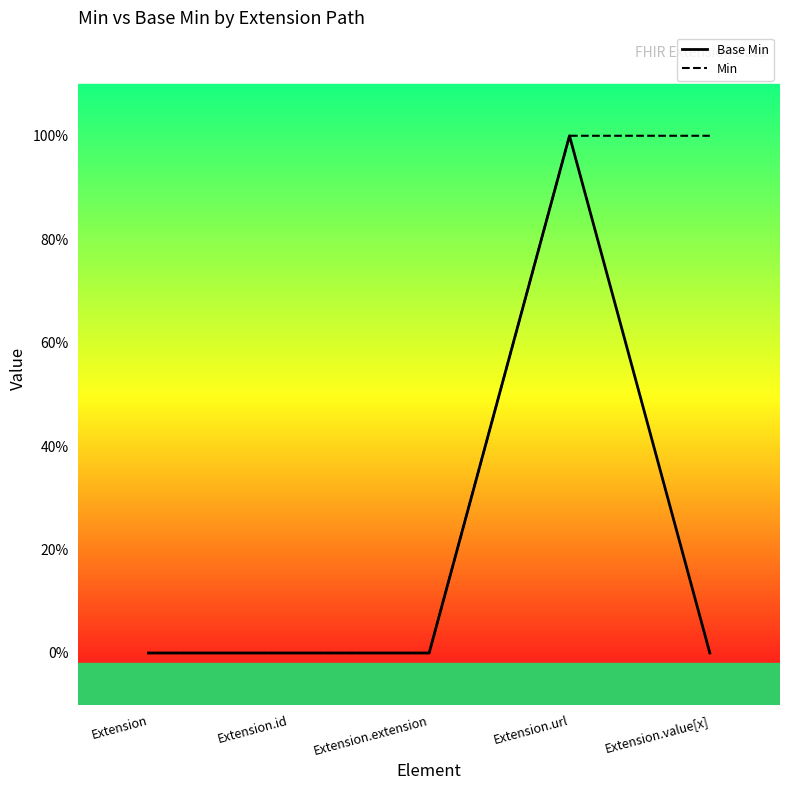

True or false: Base Min and Min cross at least once.

False